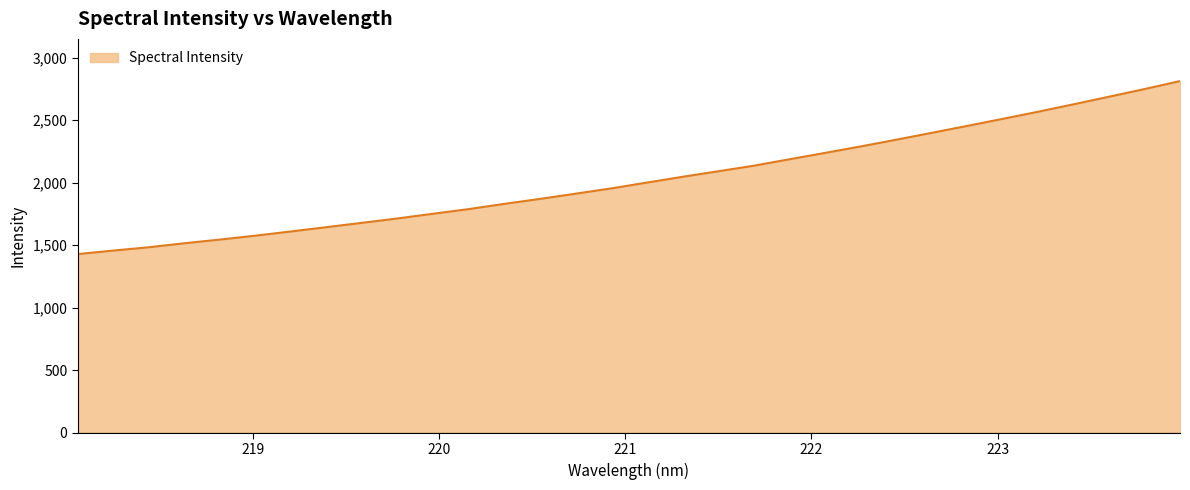

What is the smallest value displayed?

1429.4